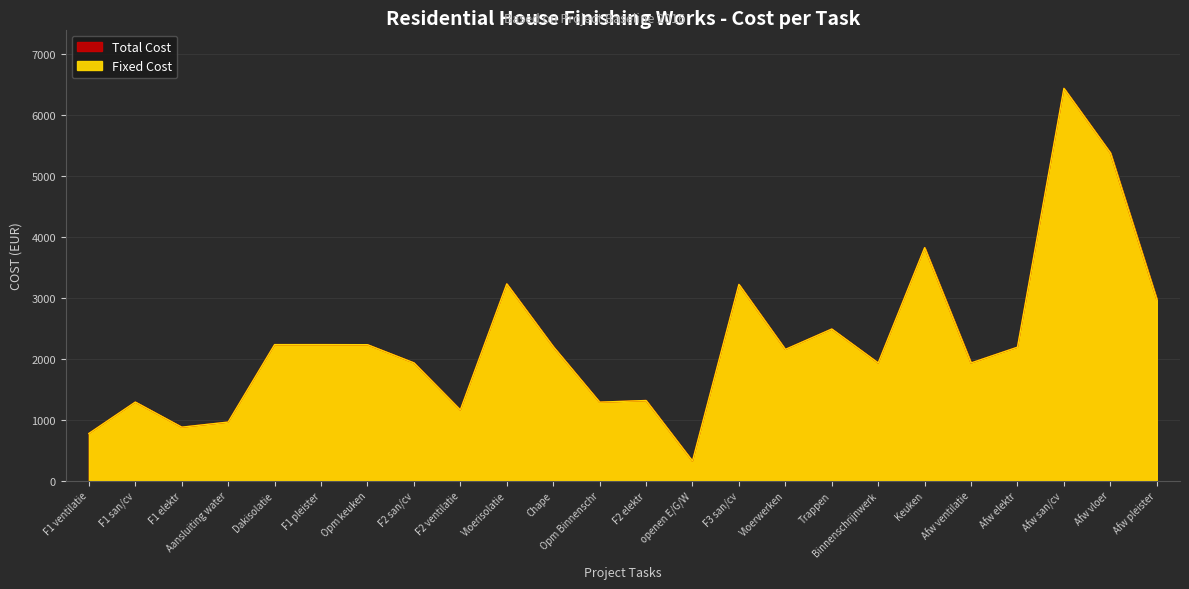

Which has a higher value, F2 ventilatie or Binnenschrijnwerk?

Binnenschrijnwerk